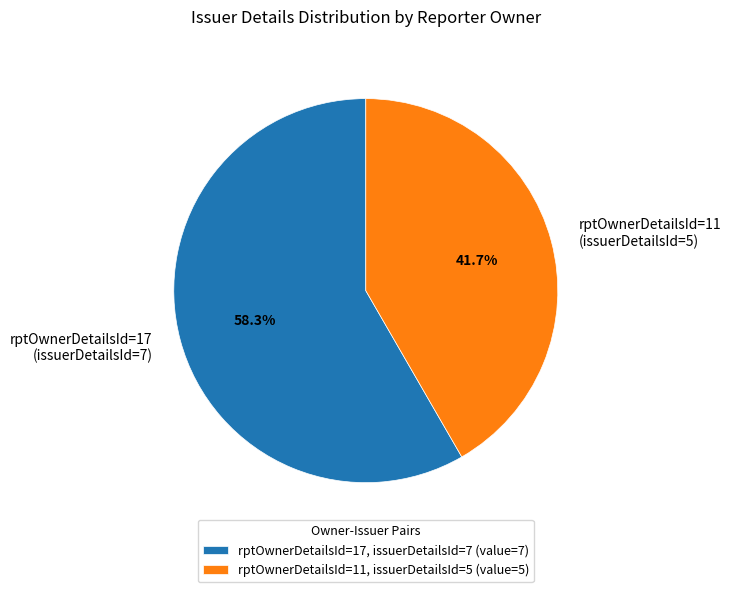

What is the smallest slice in the pie chart?

rptOwnerDetailsId=11 (issuerDetailsId=5)